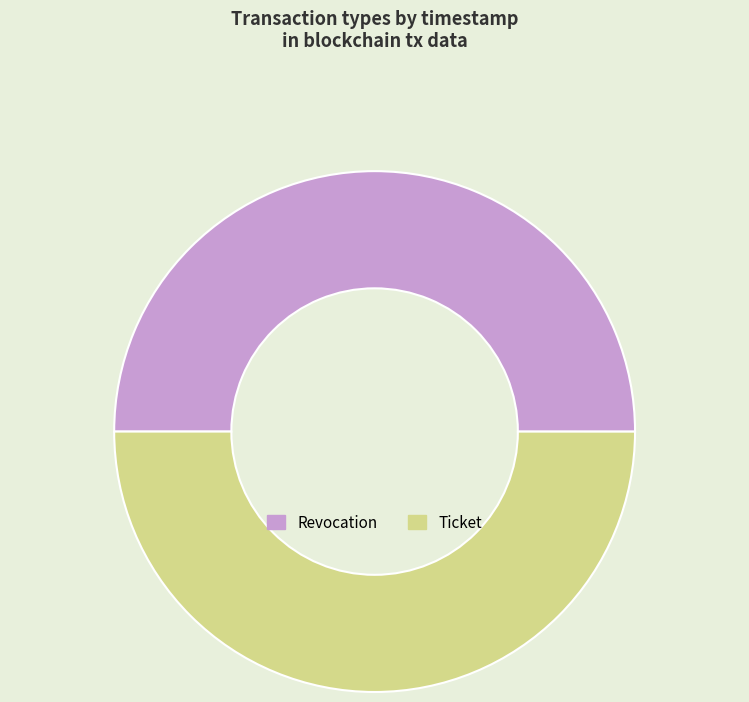

What is the ratio of the value at Ticket to the value at Revocation?

1.0